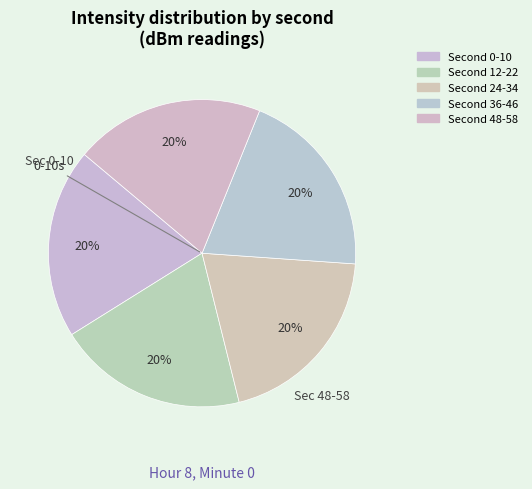

How many segments does this pie chart have?

5